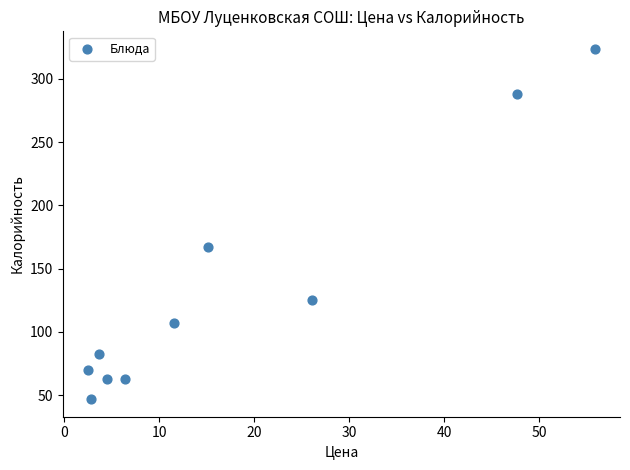

What is the range of X values (max minus min)?

53.3